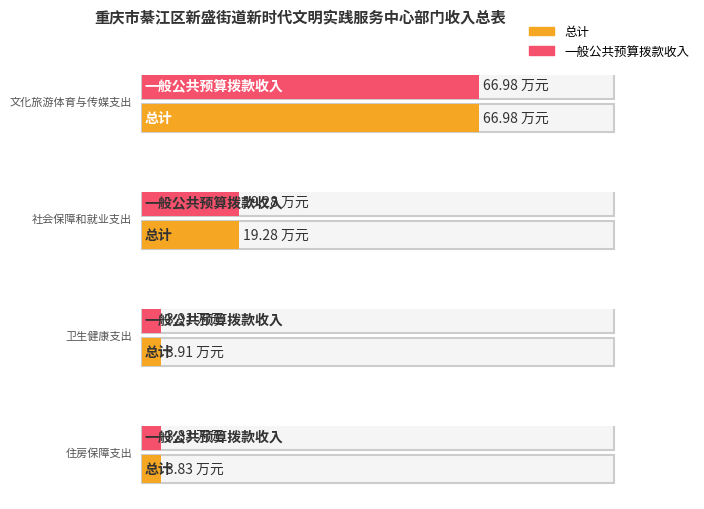

At which label is 总计 closest to 35?

社会保障和就业支出